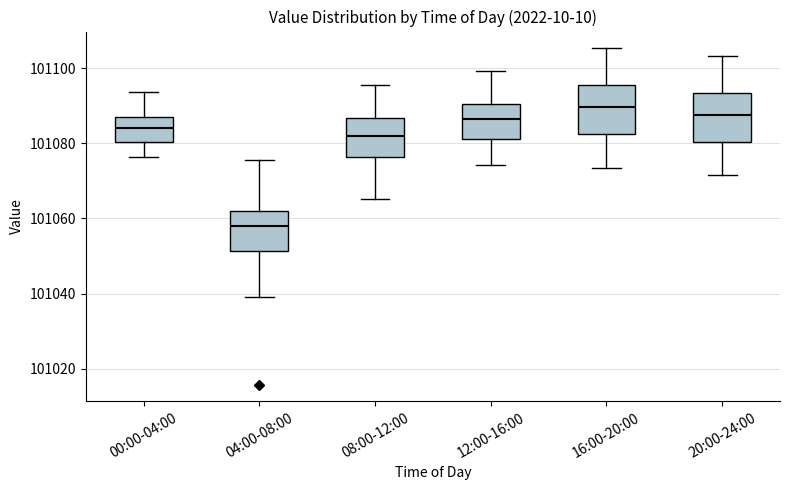

Reading left to right, transcribe this box plot: for each box, give where its median line is, the range the box spans, and where its two whiskers end, as read against the y-axis. The values are not printed on the chart, so give them approximately, as read against the axis.

00:00-04:00: median 101084, box 101080 to 101086, whiskers 101076 to 101094
04:00-08:00: median 101058, box 101052 to 101062, whiskers 101038 to 101076
08:00-12:00: median 101082, box 101076 to 101086, whiskers 101066 to 101096
12:00-16:00: median 101086, box 101082 to 101090, whiskers 101074 to 101100
16:00-20:00: median 101090, box 101082 to 101096, whiskers 101074 to 101106
20:00-24:00: median 101088, box 101080 to 101094, whiskers 101072 to 101104